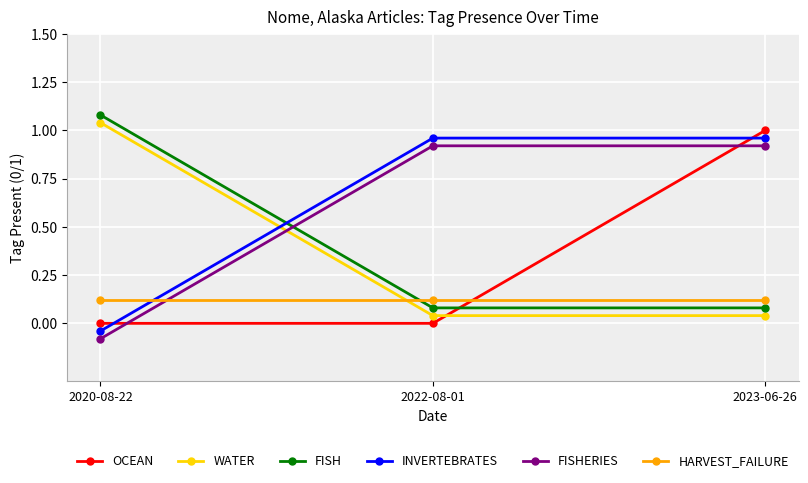

Rank the series by their maximum value, from lowest to highest.

HARVEST_FAILURE, FISHERIES, INVERTEBRATES, OCEAN, WATER, FISH